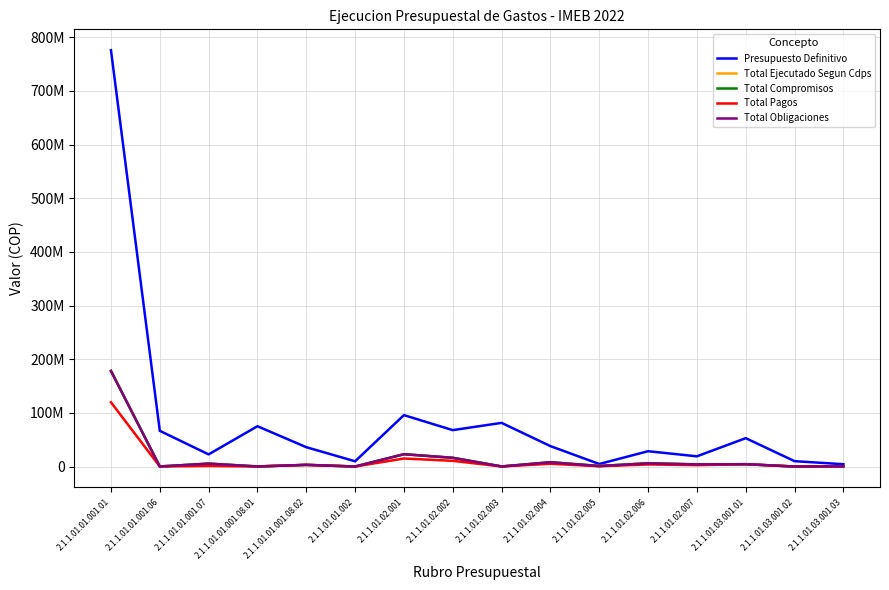

What is the label of the 14th point from the left?

2.1.1.01.03.001.01